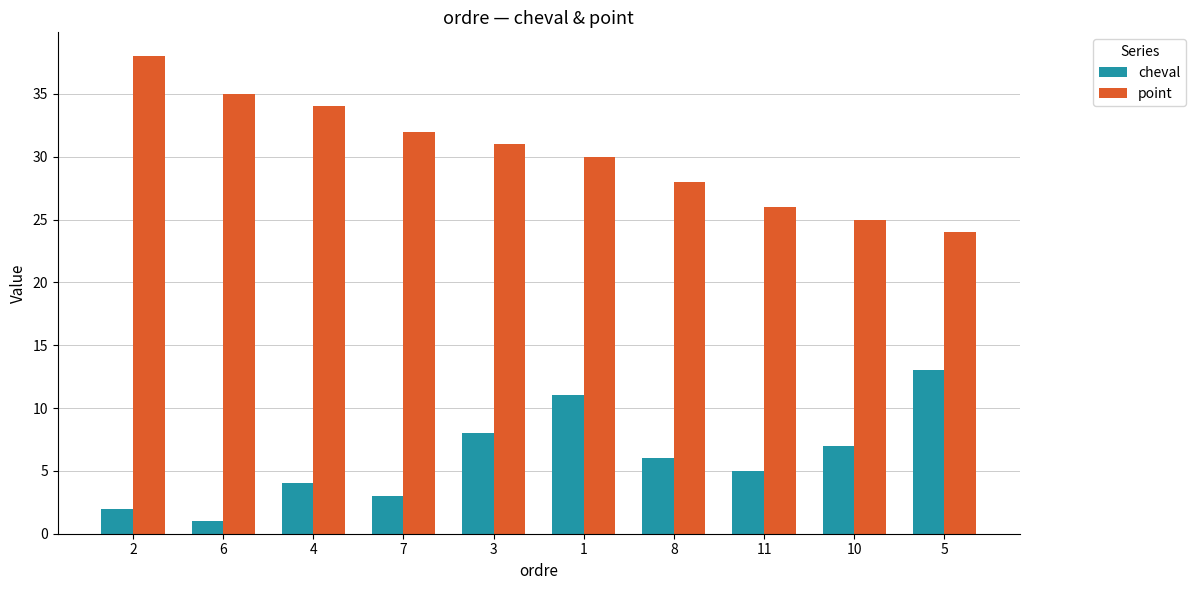

What is the difference between the second highest and second lowest values in the cheval series?

9